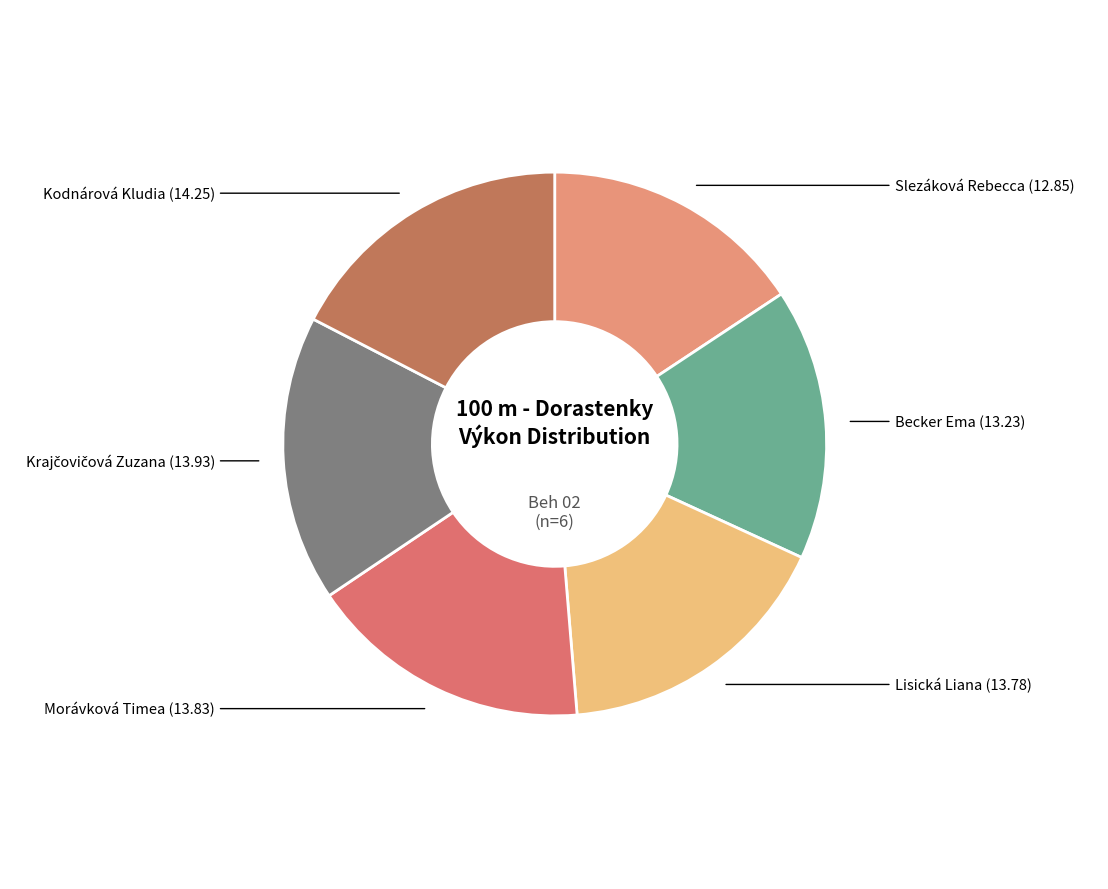

Do Morávková Timea and Becker Ema together represent more than half of the pie?

No